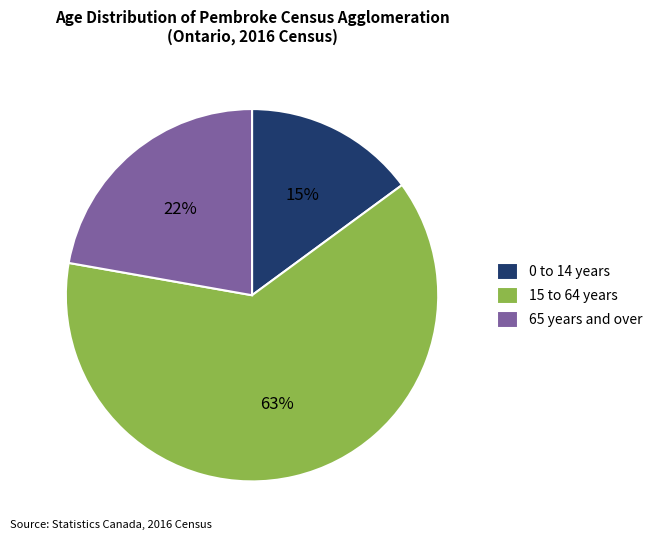

Rank the categories by value from highest to lowest.

15 to 64 years, 65 years and over, 0 to 14 years